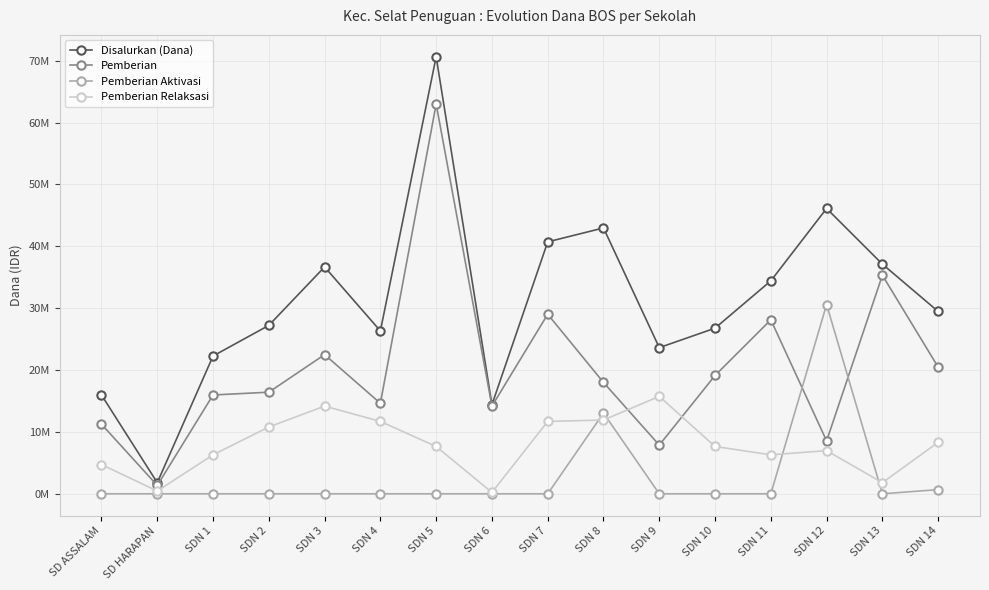

The Disalurkan (Dana) series shows 34425000 at SDN 11. True or false?

True